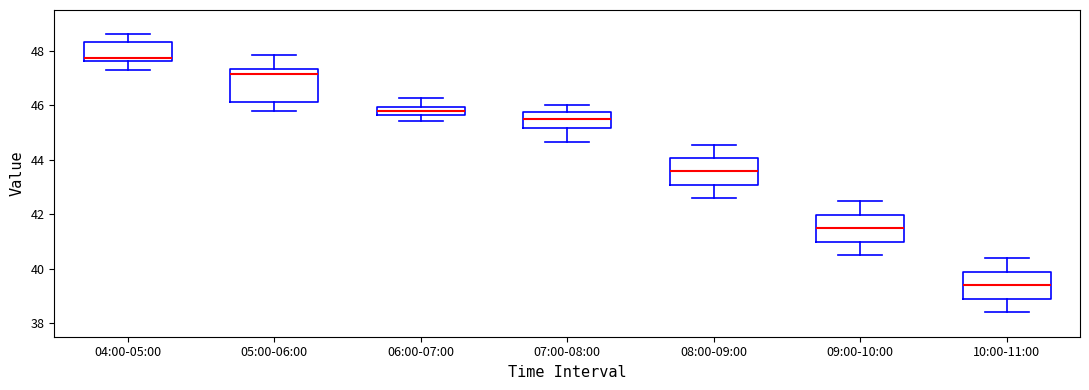

Comparing the boxes themselves (not the whiskers), which one is the tallest?

05:00-06:00